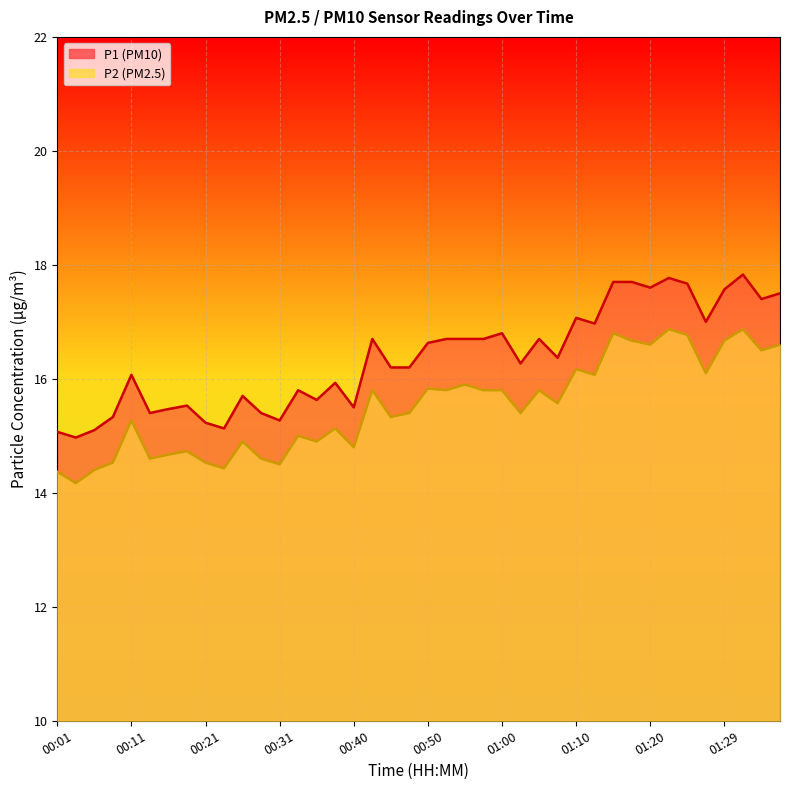

Reading left to right, what are all the values shown in this chart?

P1: 00:01=15.1	00:04=15.0	00:06=15.1	00:08=15.3	00:11=16.1	00:13=15.4	00:16=15.5	00:18=15.5	00:21=15.2	00:23=15.1	00:26=15.7	00:28=15.4	00:31=15.3	00:33=15.8	00:35=15.6	00:38=15.9	00:40=15.5	00:43=16.7	00:45=16.2	00:48=16.2	00:50=16.6	00:53=16.7	00:55=16.7	00:57=16.7	01:00=16.8	01:02=16.3	01:05=16.7	01:07=16.4	01:10=17.1	01:12=17.0	01:15=17.7	01:17=17.7	01:20=17.6	01:22=17.8	01:25=17.7	01:27=17.0	01:29=17.6	01:32=17.8	01:34=17.4	01:37=17.5
P2: 00:01=14.4	00:04=14.2	00:06=14.4	00:08=14.5	00:11=15.3	00:13=14.6	00:16=14.7	00:18=14.7	00:21=14.5	00:23=14.4	00:26=14.9	00:28=14.6	00:31=14.5	00:33=15.0	00:35=14.9	00:38=15.1	00:40=14.8	00:43=15.8	00:45=15.3	00:48=15.4	00:50=15.8	00:53=15.8	00:55=15.9	00:57=15.8	01:00=15.8	01:02=15.4	01:05=15.8	01:07=15.6	01:10=16.2	01:12=16.1	01:15=16.8	01:17=16.7	01:20=16.6	01:22=16.9	01:25=16.8	01:27=16.1	01:29=16.7	01:32=16.9	01:34=16.5	01:37=16.6